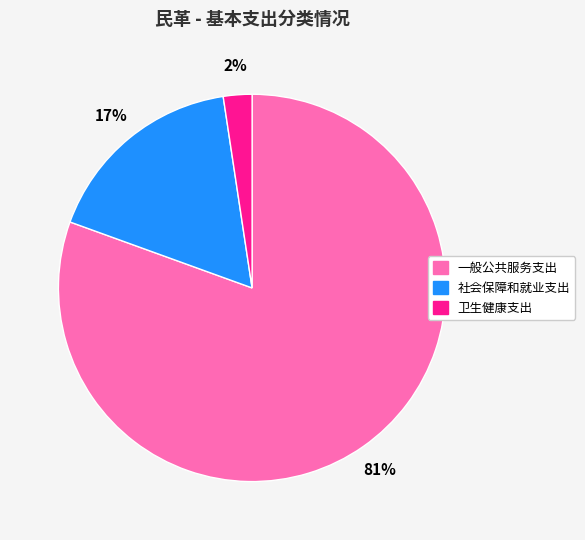

Approximately how many times larger is the value at 社会保障和就业支出 compared to 一般公共服务支出?

0.2